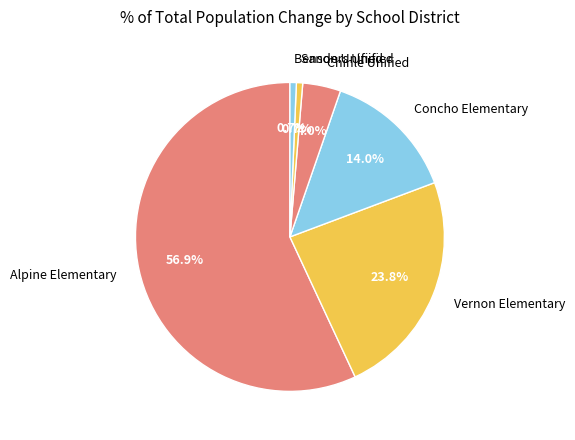

Which slice represents more than half of the pie?

Alpine Elementary